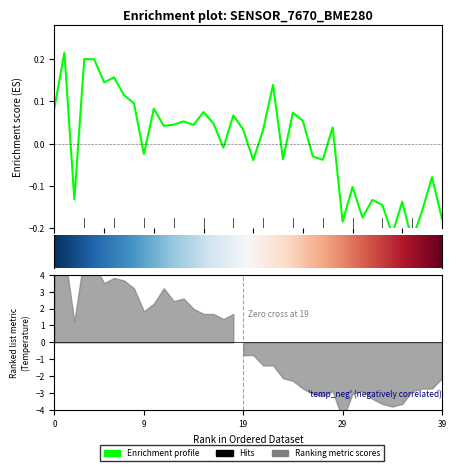

What is the maximum value shown in the chart?

0.2